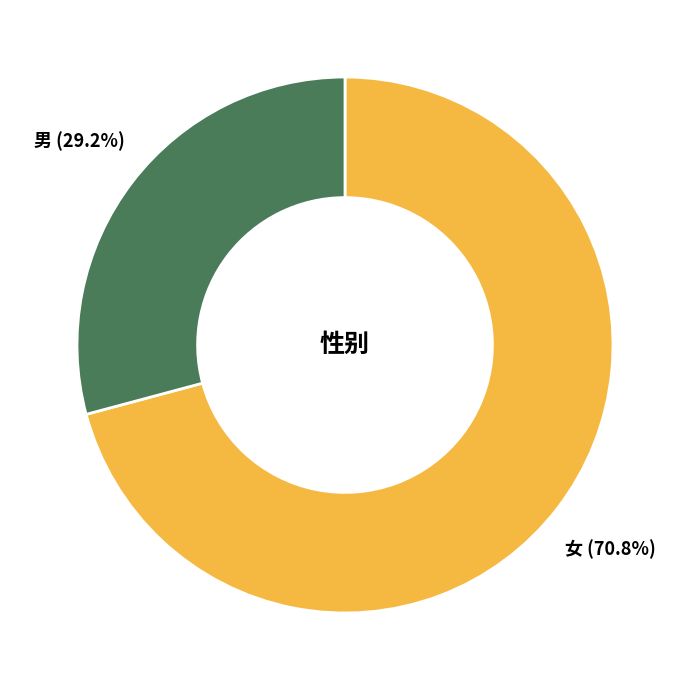

How many segments does this pie chart have?

2